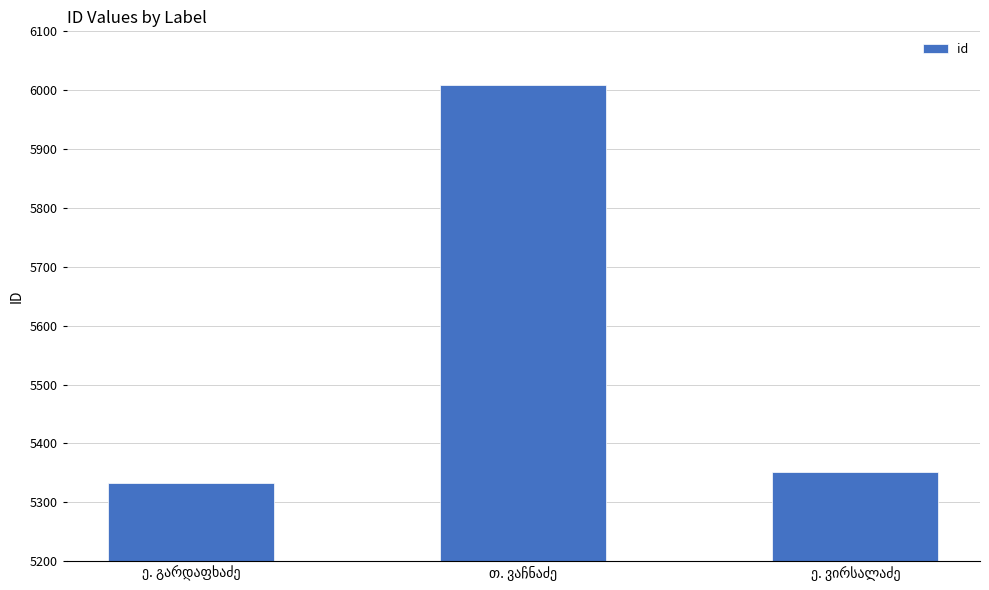

What is the difference between the second highest and minimum values?

19